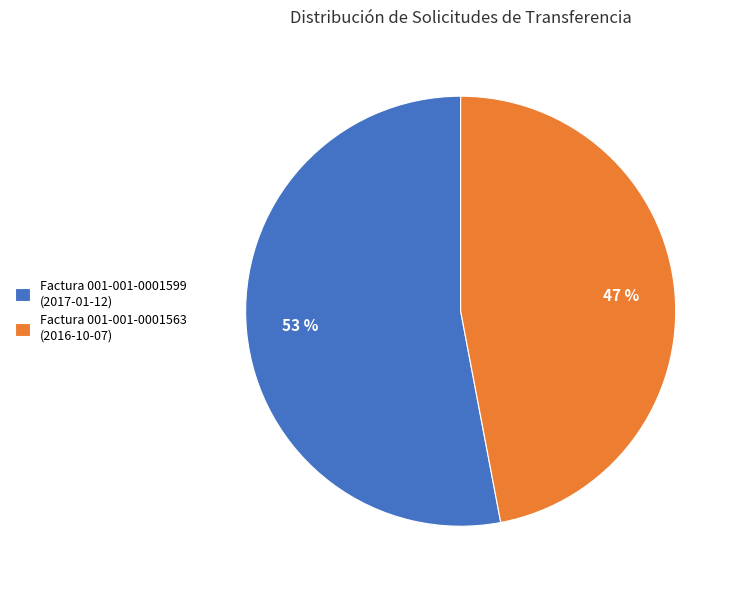

Combined, do Factura 001-001-0001599 (2017-01-12) and Factura 001-001-0001563 (2016-10-07) account for over 50%?

Yes